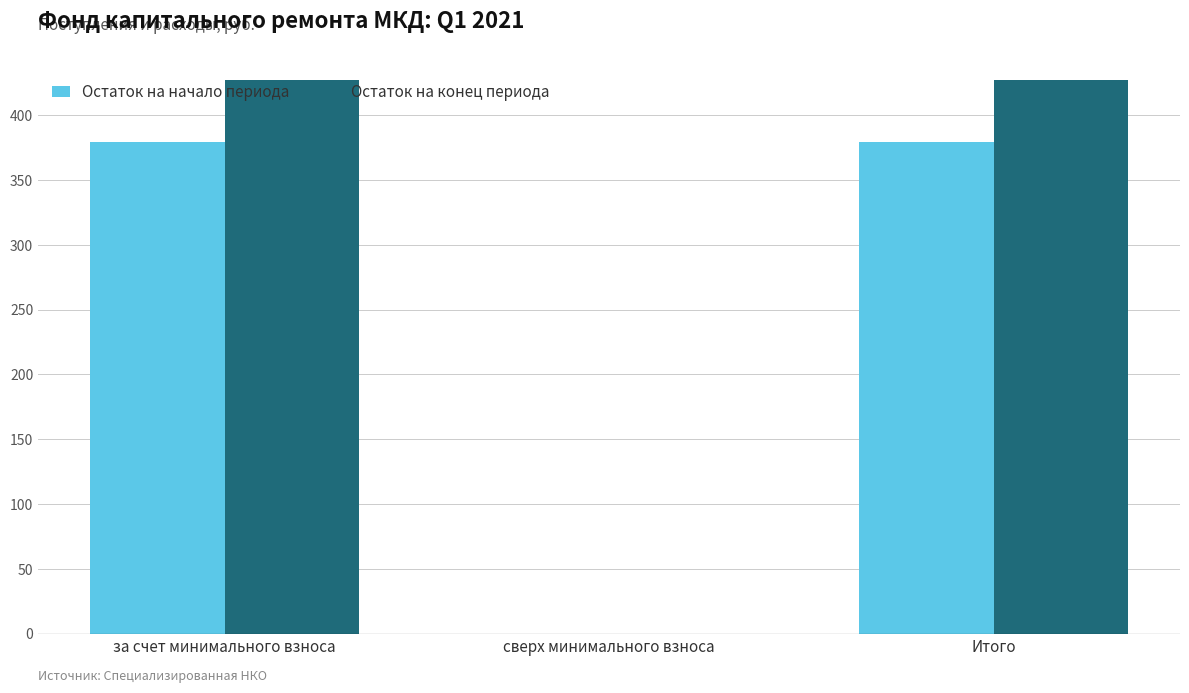

Are the bars horizontal?

No